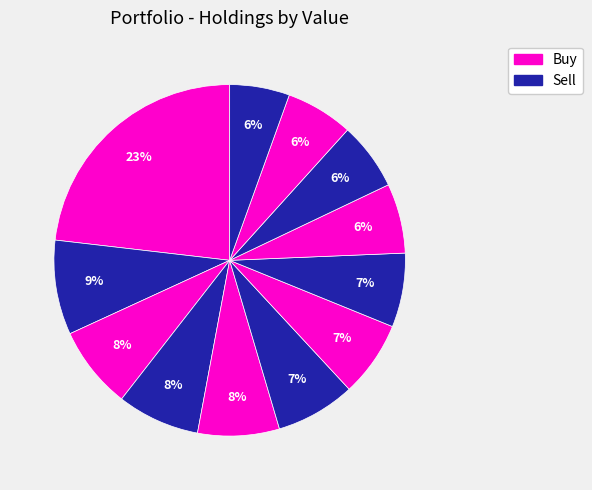

Count the number of slices in the pie.

12